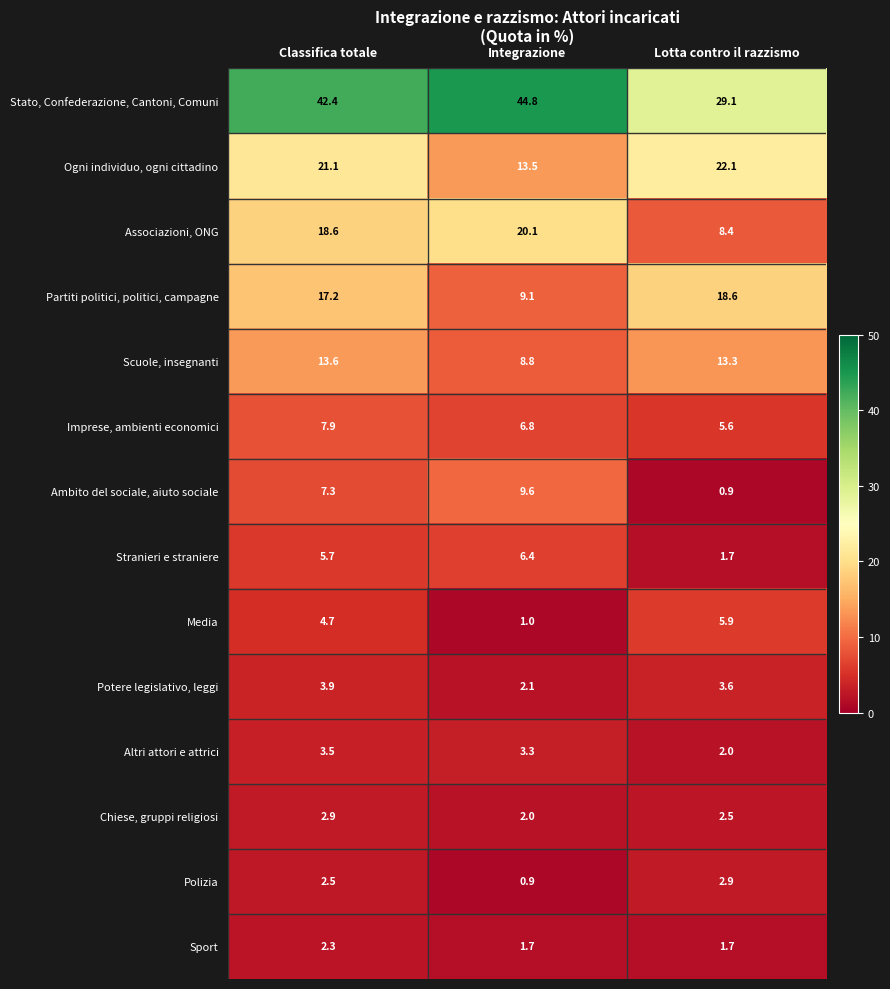

Where does the Imprese, ambienti economici series first go above 6?

Classifica totale